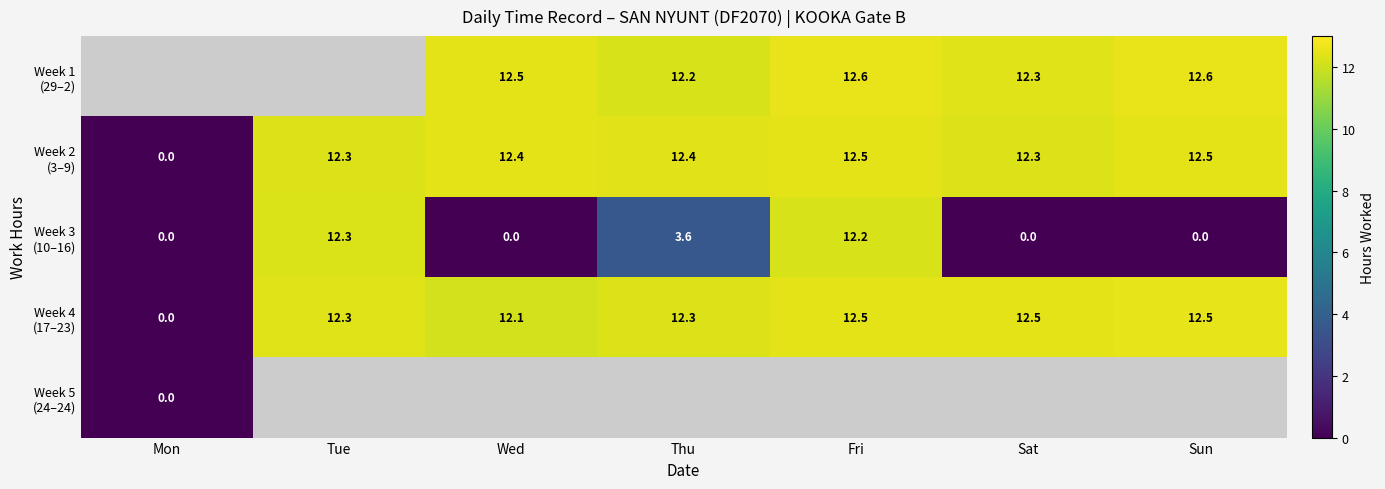

True or false: Week 1 (29–2) has a value of 17.8 at Fri.

False